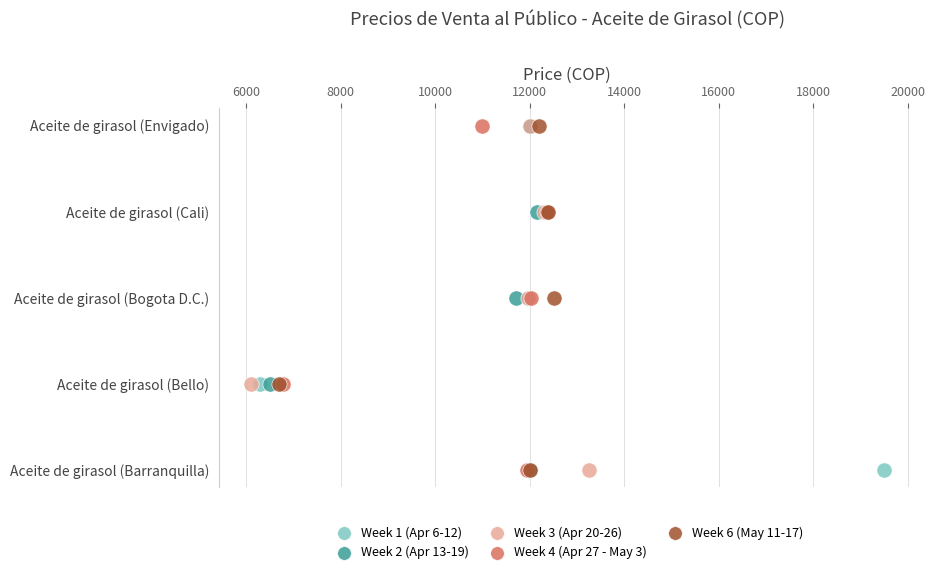

What are all the series names shown in the legend?

Week 1 (Apr 6-12), Week 2 (Apr 13-19), Week 3 (Apr 20-26), Week 4 (Apr 27 - May 3), Week 6 (May 11-17)